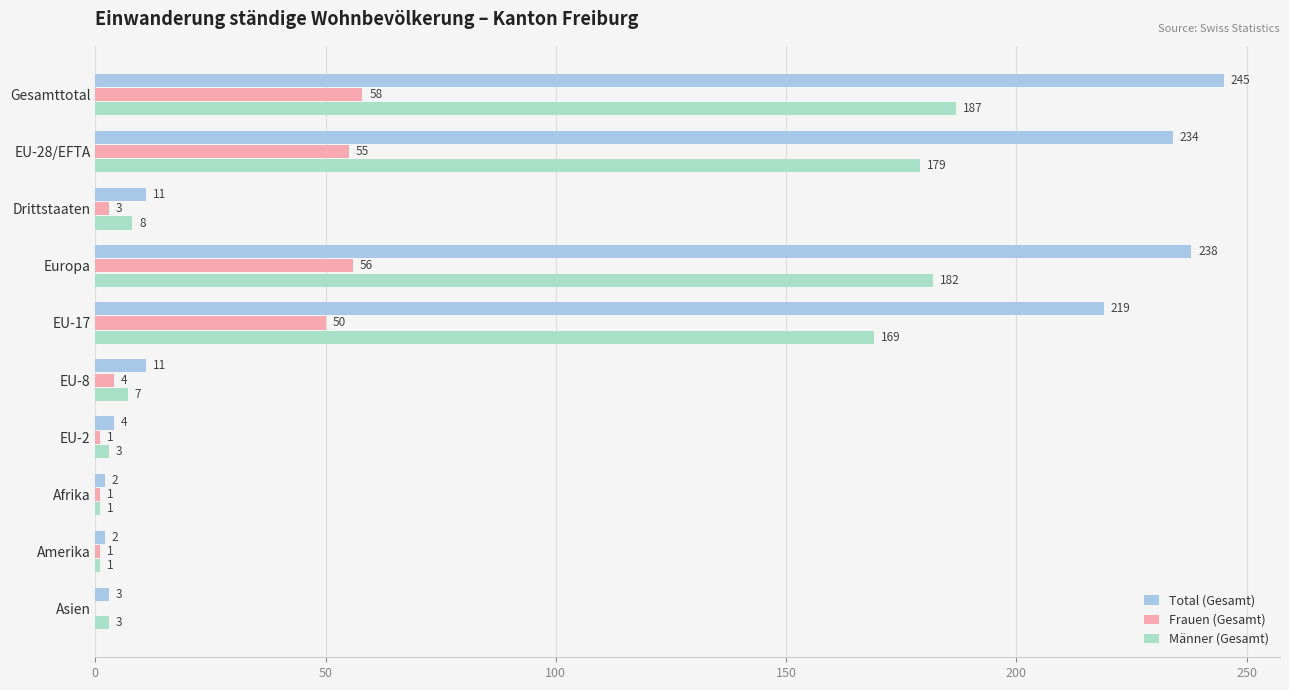

Between Europa and EU-17, which series saw the biggest shift?

Total (Gesamt)